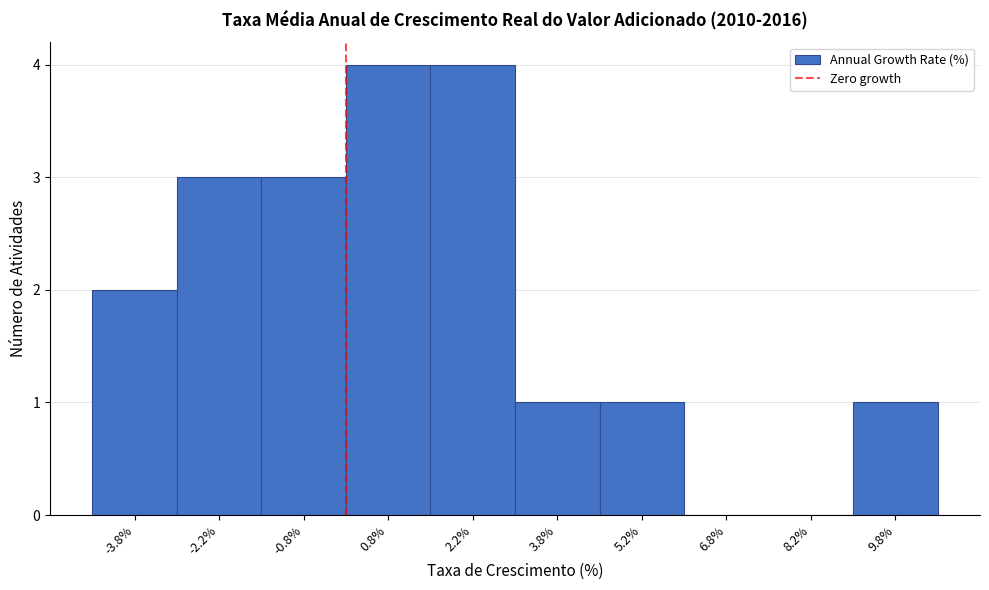

Reading left to right, list every bar in this chart as the range it spans on the x-axis followed by its height. Neither the bar edges nor the heights are printed on the chart, so give them approximately, as read against the axes.

-4.5 to -3.0: 2
-3.0 to -1.5: 3
-1.5 to 0.0: 3
0.0 to 1.5: 4
1.5 to 3.0: 4
3.0 to 4.5: 1
4.5 to 6.0: 1
6.0 to 7.5: 0
7.5 to 9.0: 0
9.0 to 10.5: 1